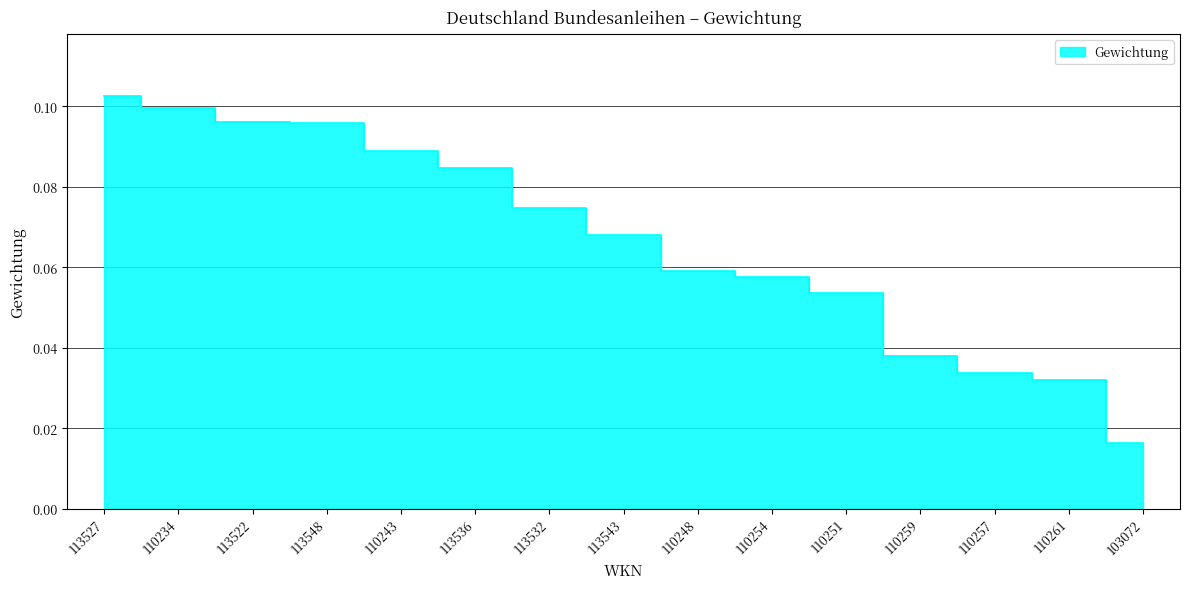

Rank the categories by value from highest to lowest.

113527, 110234, 113522, 113548, 110243, 113536, 113532, 113543, 110248, 110254, 110251, 110259, 110257, 110261, 103072